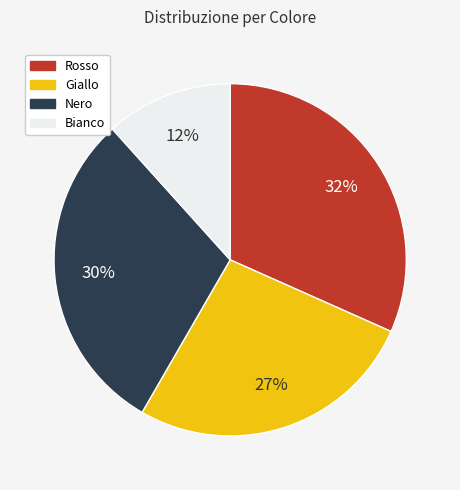

Rank the categories by value from highest to lowest.

Rosso, Nero, Giallo, Bianco